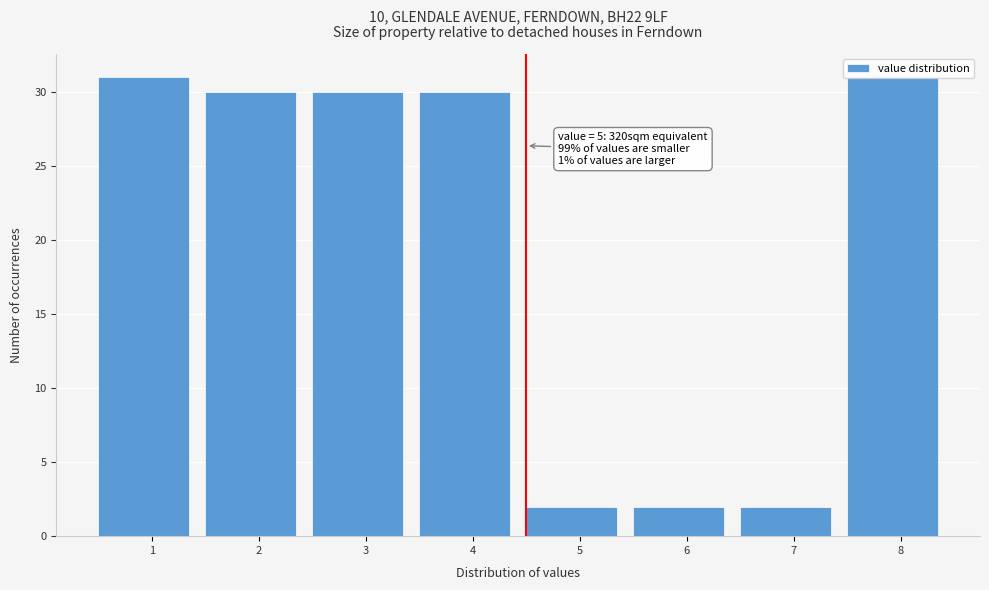

What is the ratio of the value at 5 to the value at 7?

1.0